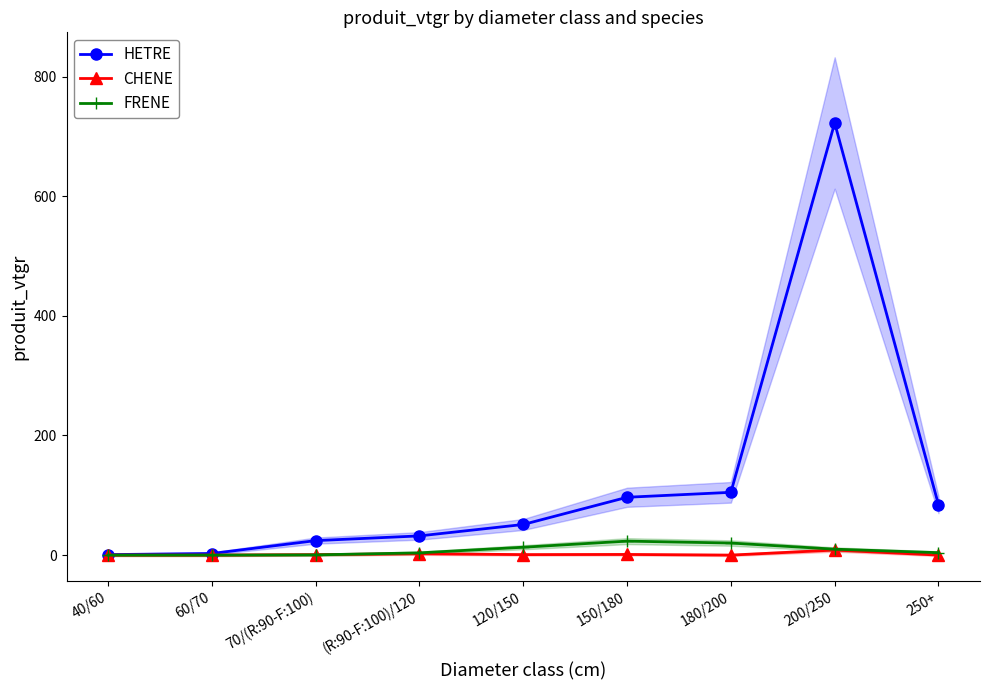

Is it true that HETRE equals 24.2 at 70/(R:90-F:100)?

True